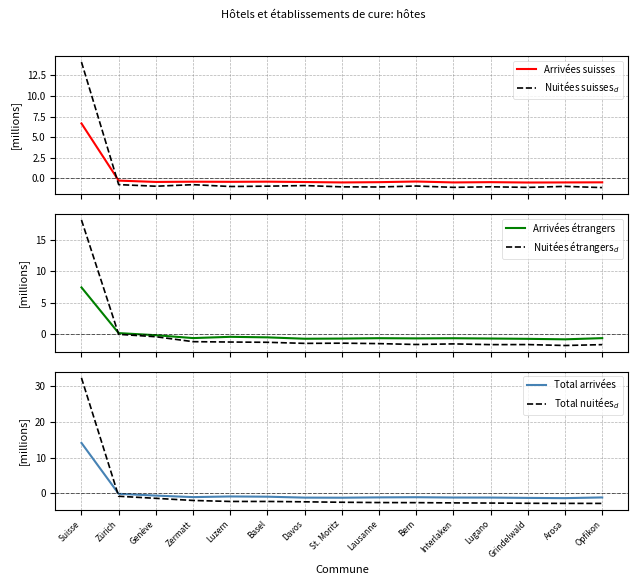

Reading right to left, extract all data points from this chart.

Arrivées suisses: Opfikon=-0.5	Arosa=-0.5	Grindelwald=-0.5	Lugano=-0.5	Interlaken=-0.5	Bern=-0.4	Lausanne=-0.5	St. Moritz=-0.5	Davos=-0.5	Basel=-0.4	Luzern=-0.5	Zermatt=-0.4	Genève=-0.5	Zürich=-0.3	Suisse=6.7
Nuitées suisses$_d$: Opfikon=-1.2	Arosa=-1.0	Grindelwald=-1.1	Lugano=-1.1	Interlaken=-1.1	Bern=-1.0	Lausanne=-1.1	St. Moritz=-1.1	Davos=-0.9	Basel=-1.0	Luzern=-1.0	Zermatt=-0.8	Genève=-1.0	Zürich=-0.8	Suisse=14.1
Arrivées étrangers: Opfikon=-0.6	Arosa=-0.8	Grindelwald=-0.7	Lugano=-0.7	Interlaken=-0.6	Bern=-0.6	Lausanne=-0.6	St. Moritz=-0.7	Davos=-0.7	Basel=-0.5	Luzern=-0.4	Zermatt=-0.6	Genève=-0.1	Zürich=0.2	Suisse=7.5
Nuitées étrangers$_d$: Opfikon=-1.6	Arosa=-1.8	Grindelwald=-1.6	Lugano=-1.6	Interlaken=-1.5	Bern=-1.6	Lausanne=-1.5	St. Moritz=-1.4	Davos=-1.4	Basel=-1.3	Luzern=-1.2	Zermatt=-1.2	Genève=-0.4	Zürich=-0.0	Suisse=18.2
Total arrivées: Opfikon=-1.1	Arosa=-1.3	Grindelwald=-1.3	Lugano=-1.2	Interlaken=-1.2	Bern=-1.1	Lausanne=-1.1	St. Moritz=-1.2	Davos=-1.2	Basel=-0.9	Luzern=-0.9	Zermatt=-1.0	Genève=-0.6	Zürich=-0.1	Suisse=14.1
Total nuitées$_d$: Opfikon=-2.8	Arosa=-2.8	Grindelwald=-2.8	Lugano=-2.7	Interlaken=-2.7	Bern=-2.6	Lausanne=-2.6	St. Moritz=-2.5	Davos=-2.4	Basel=-2.3	Luzern=-2.3	Zermatt=-2.0	Genève=-1.4	Zürich=-0.8	Suisse=32.3